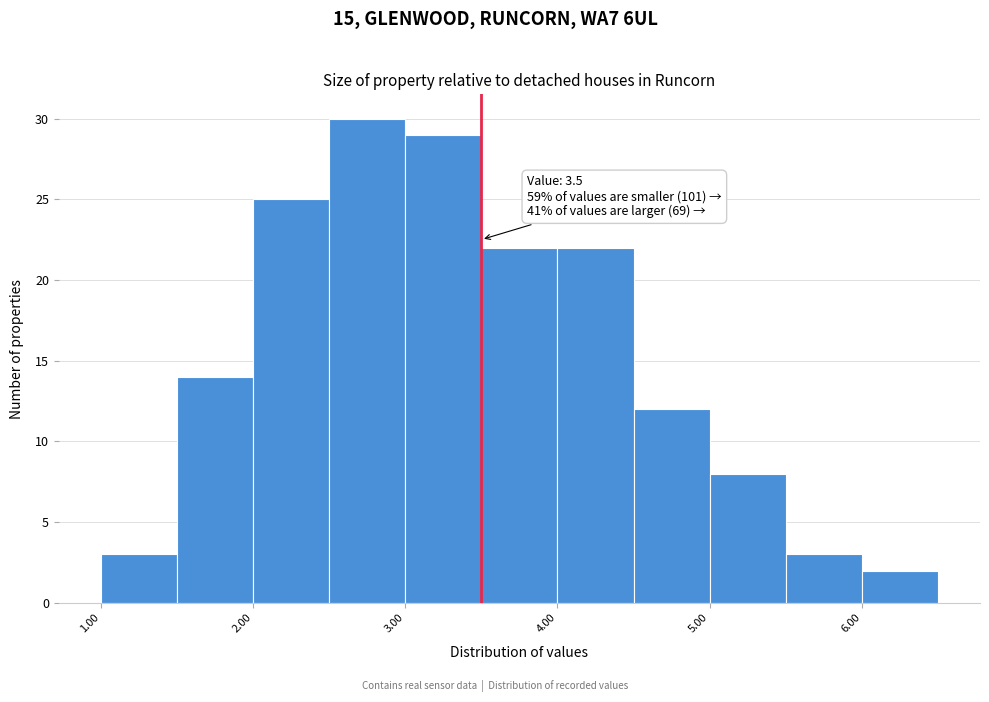

Over which range of the x-axis is the bar tallest?

2.5 to 3.0